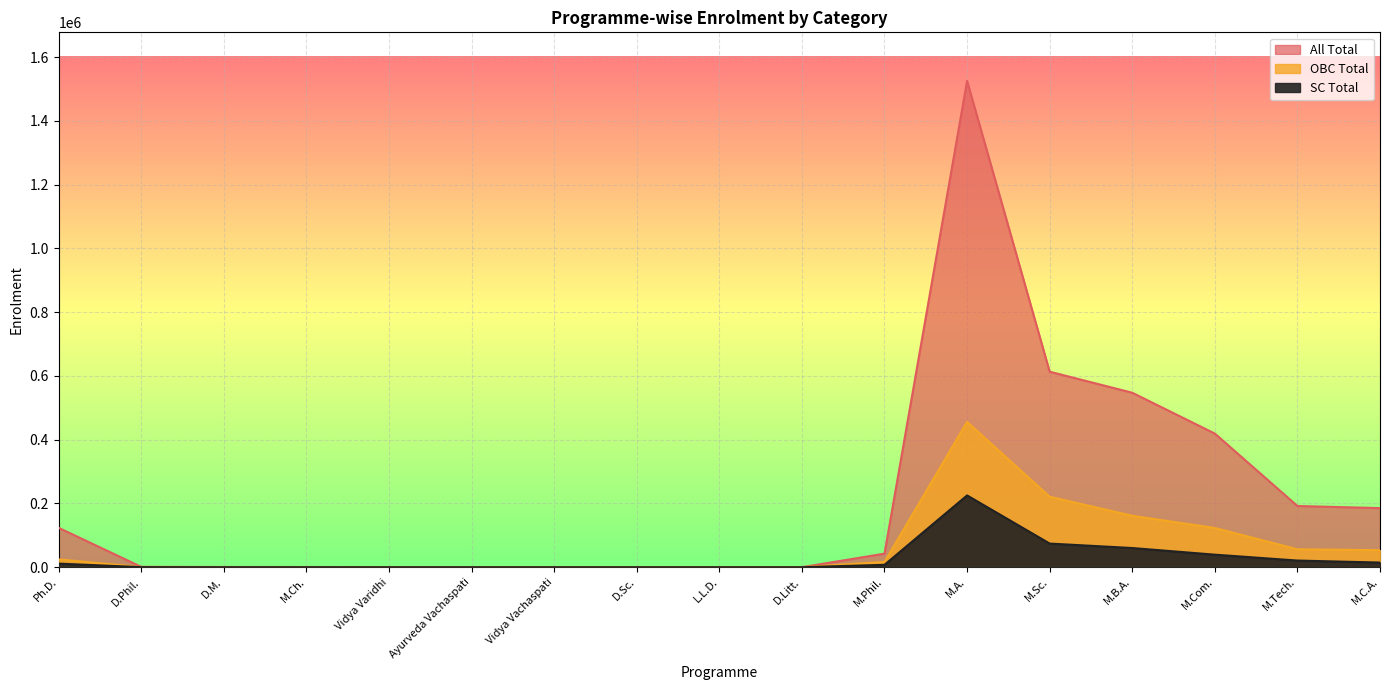

At which category is the sum across all series the highest?

M.A.